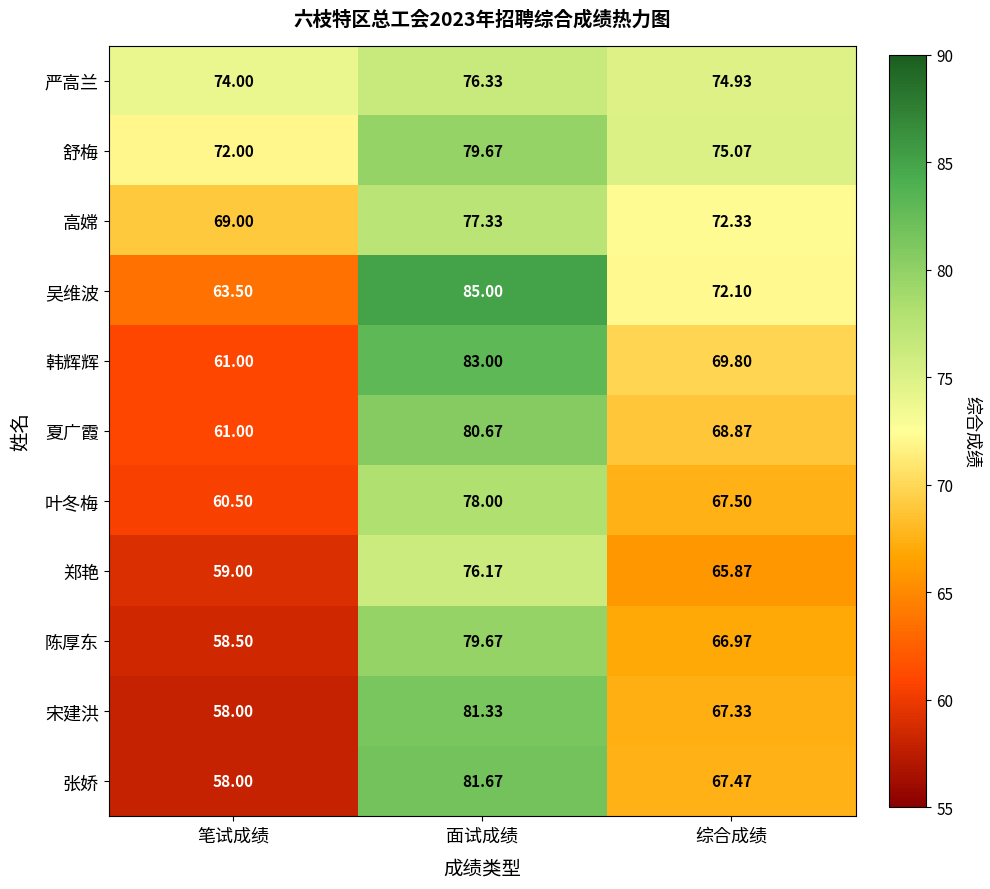

Which series has the largest range (max minus min)?

张娇